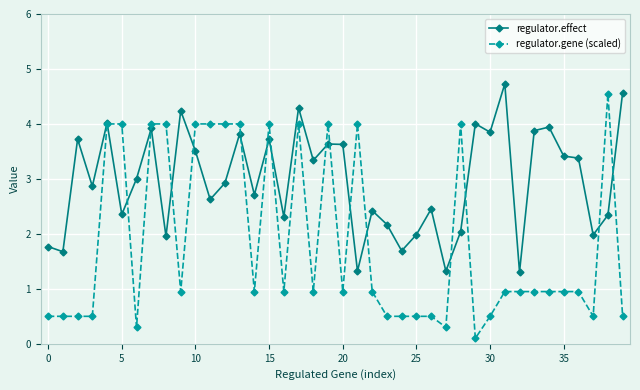

True or false: regulator.gene (scaled) has more than 1 points higher than both neighbors.

True